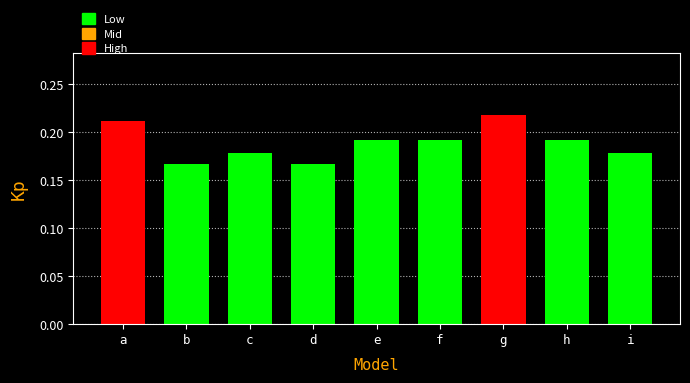

Which has a higher value, i or g?

g